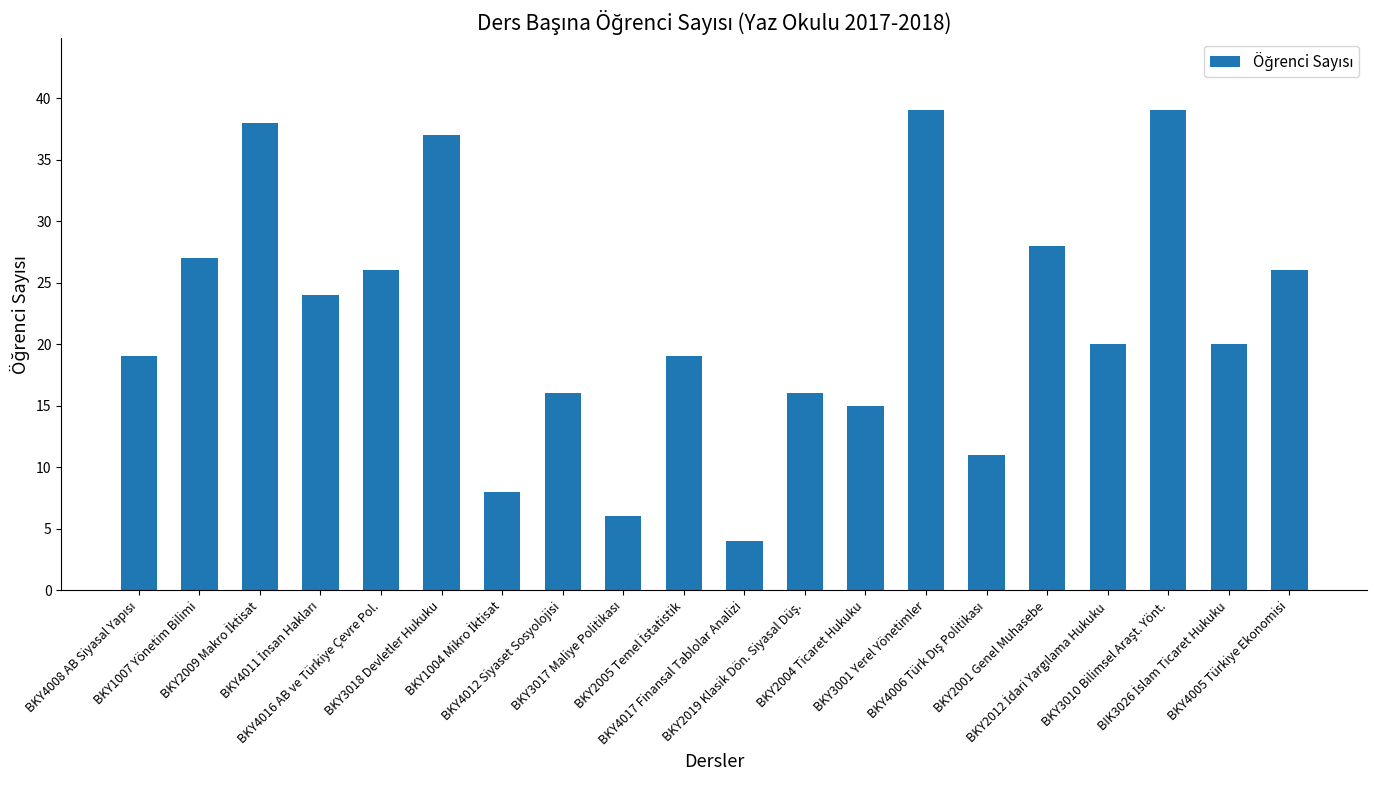

Reading left to right, what are all the values shown in this chart?

19	27	38	24	26	37	8	16	6	19	4	16	15	39	11	28	20	39	20	26